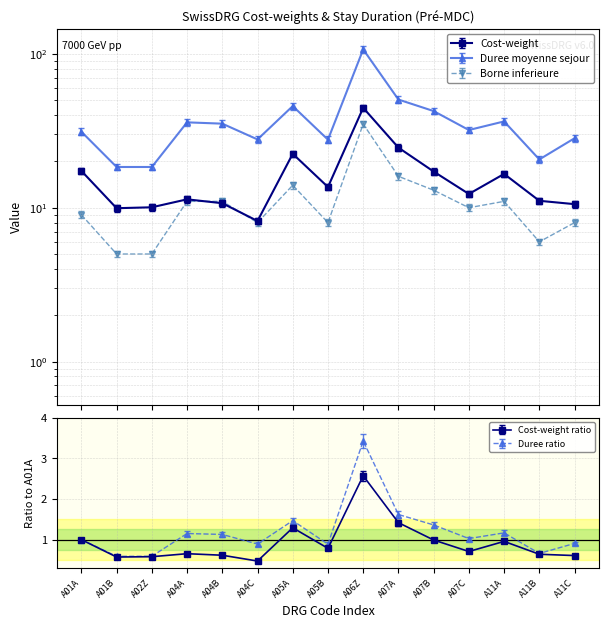

What is the difference between the Duree moyenne sejour values at A01B and A11C?

9.4